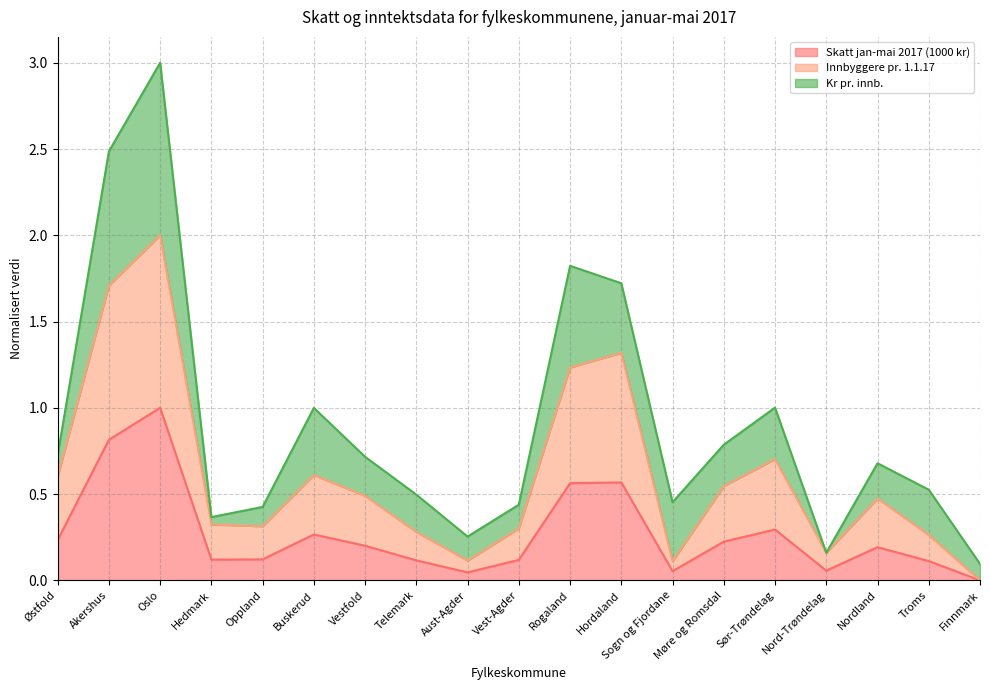

How many values in the Innbyggere pr. 1.1.17 series exceed 0?

18